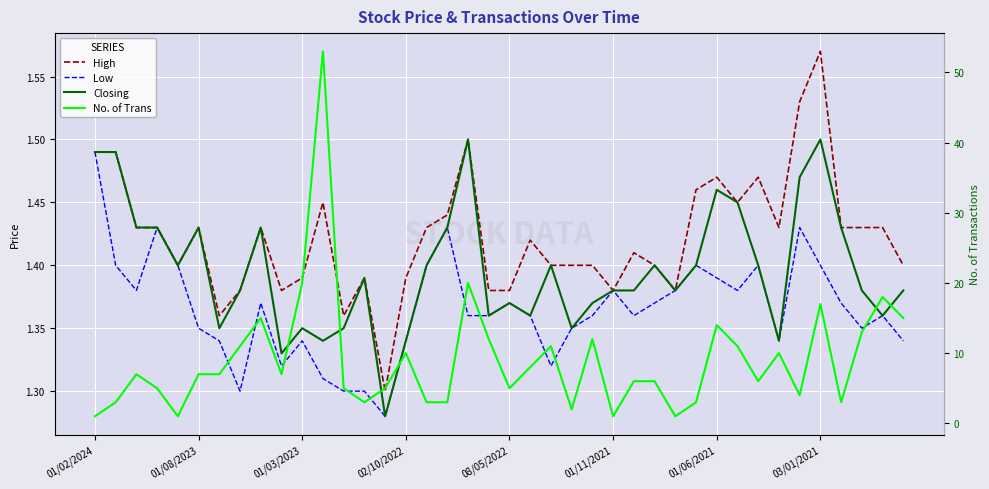

What is the greatest value displayed?

53.0